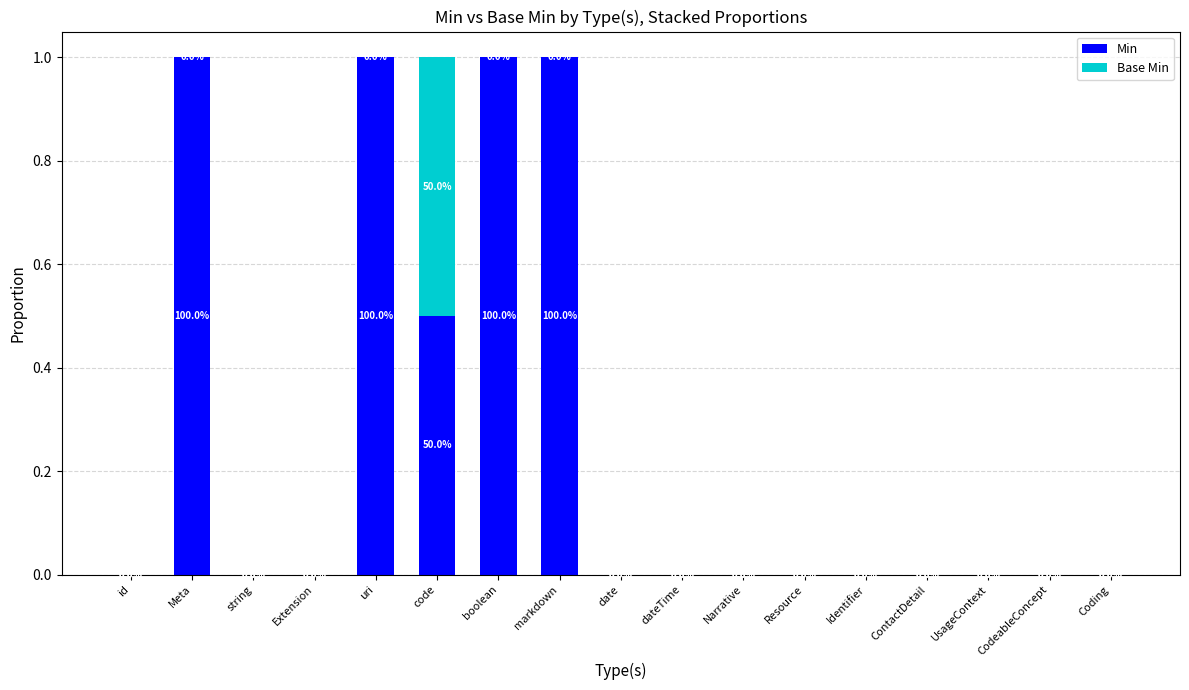

The Min series shows 0.5 at uri. True or false?

False